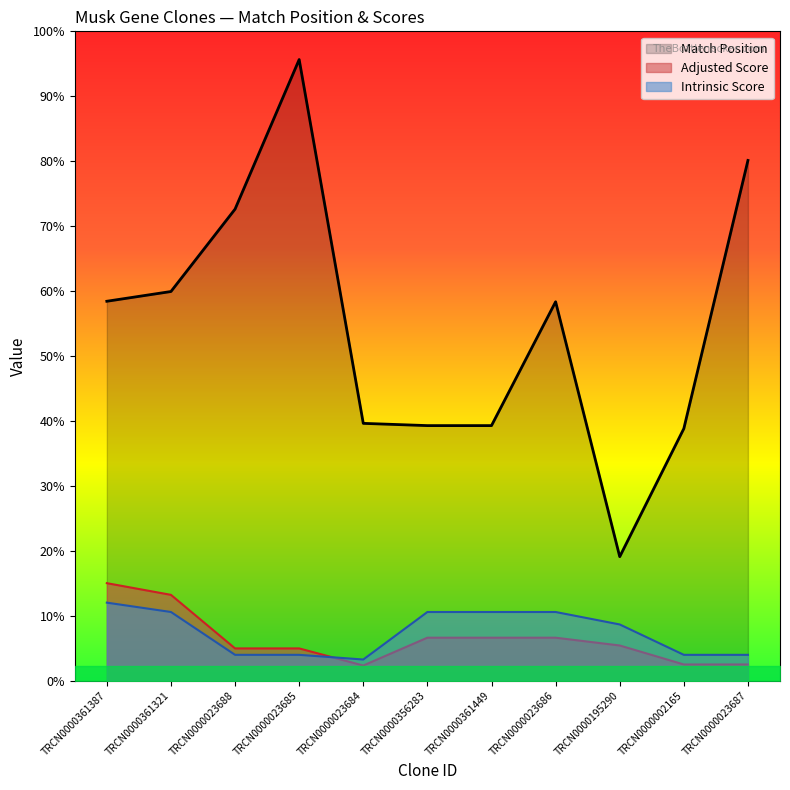

What is the label of the 10th point from the left?

TRCN0000002165